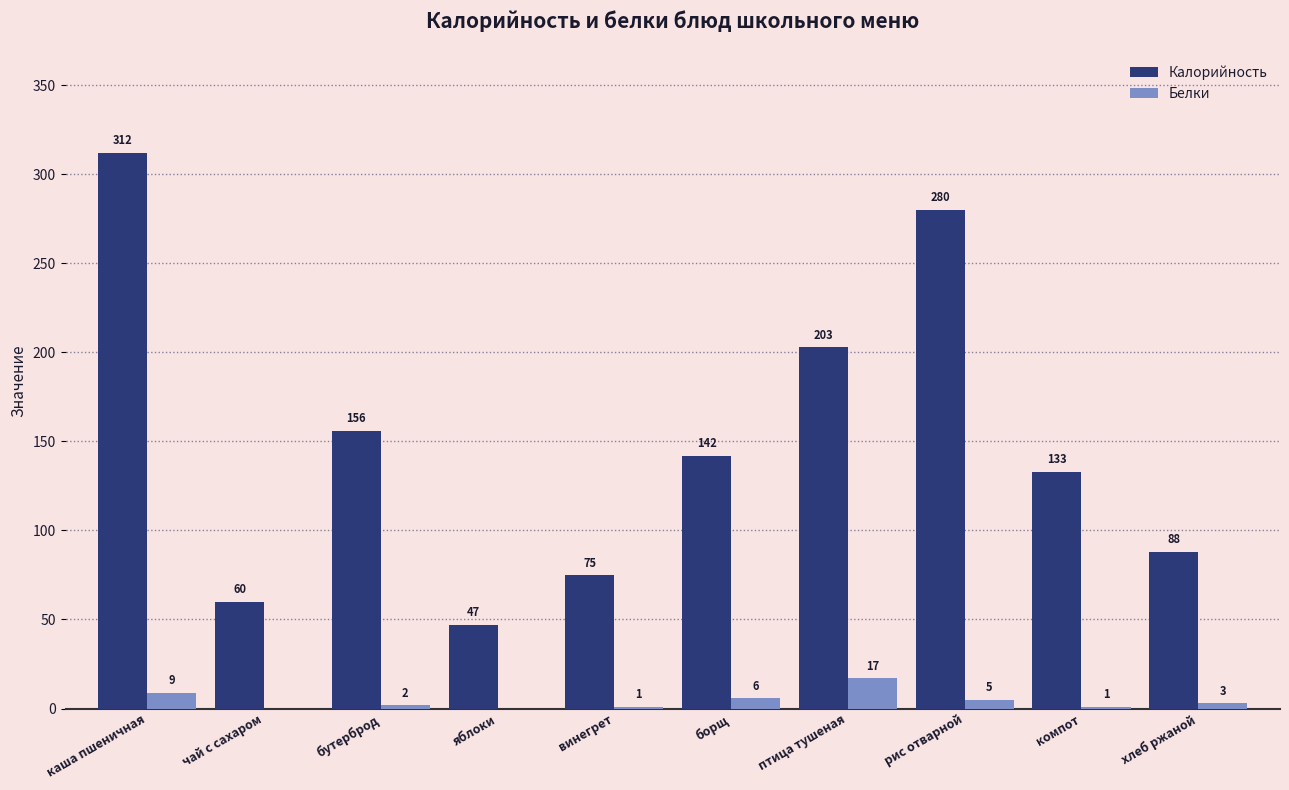

Are the bars horizontal?

No